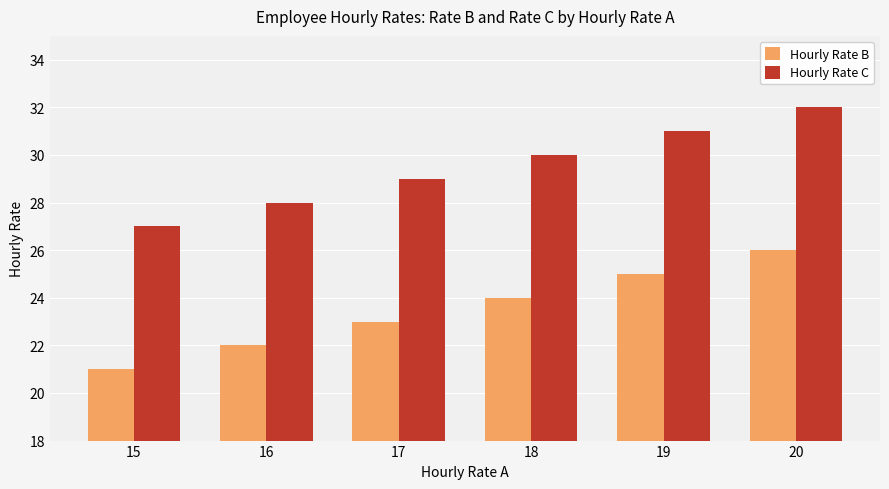

What is the difference between the second highest and second lowest values in the Hourly Rate C series?

3